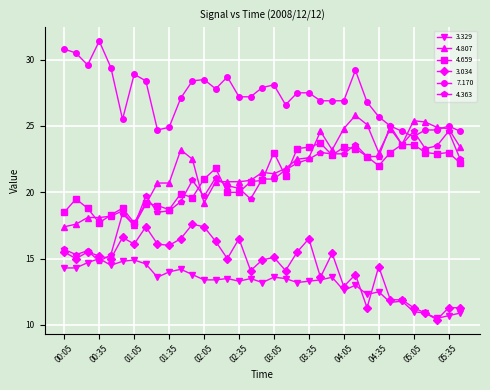

True or false: 3.329 and 4.659 intersect in this chart.

False